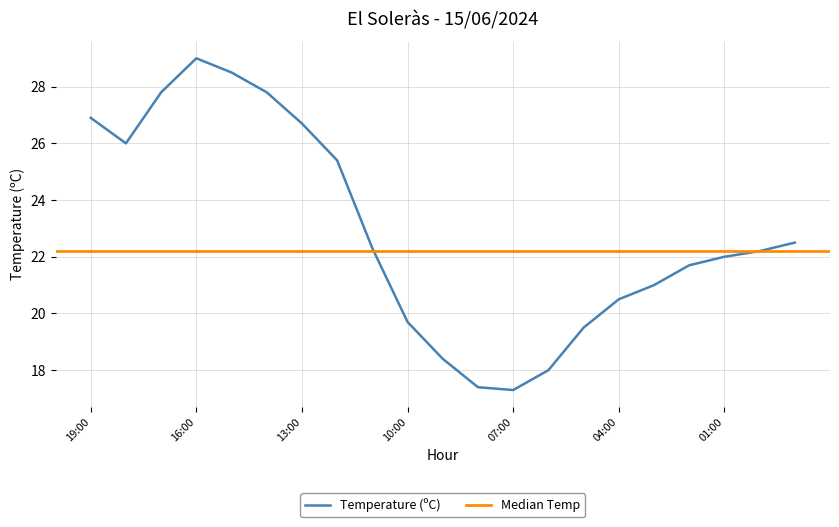

How many points are higher than both their immediate neighbors (excluding endpoints)?

1